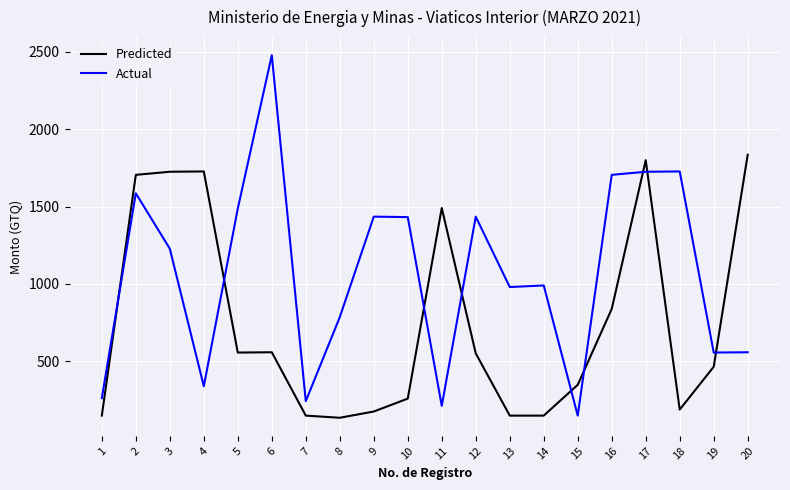

List the series in order of their overall mean, highest first.

Actual, Predicted